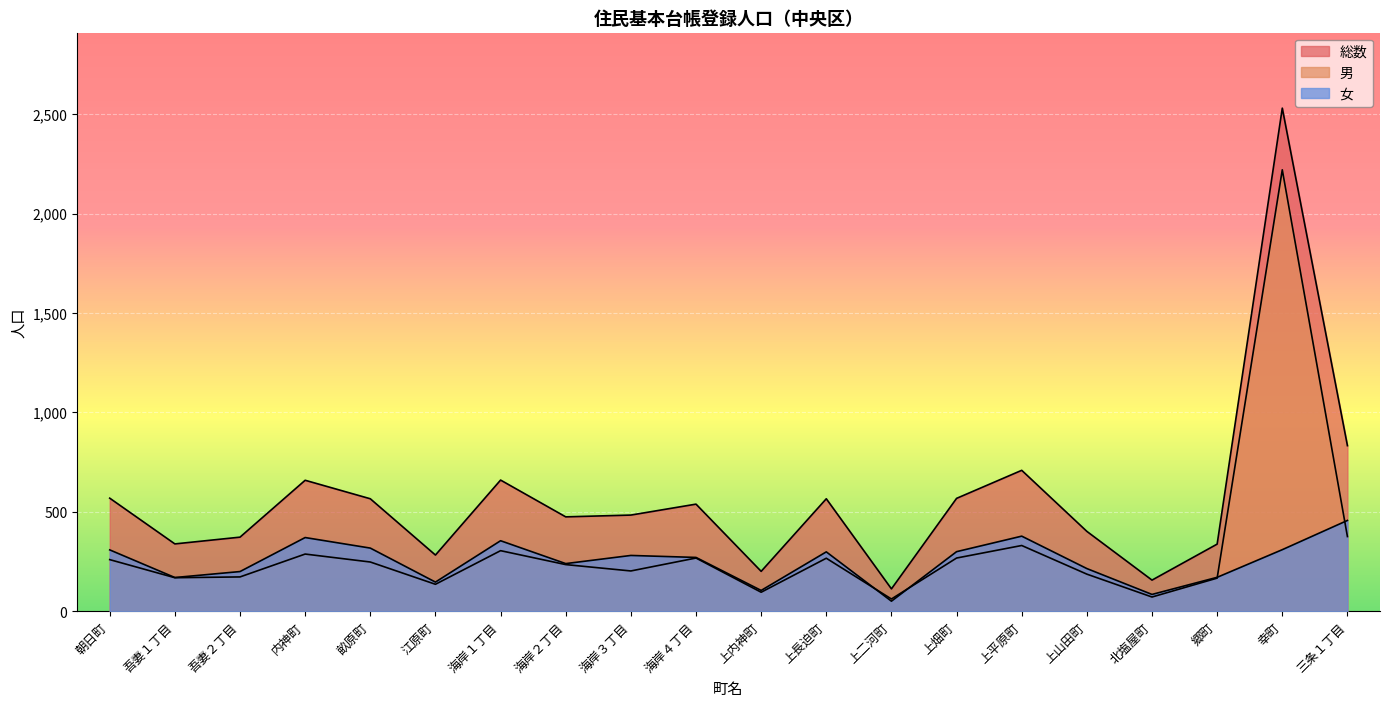

How many intersections are there between 男 and 女?

4